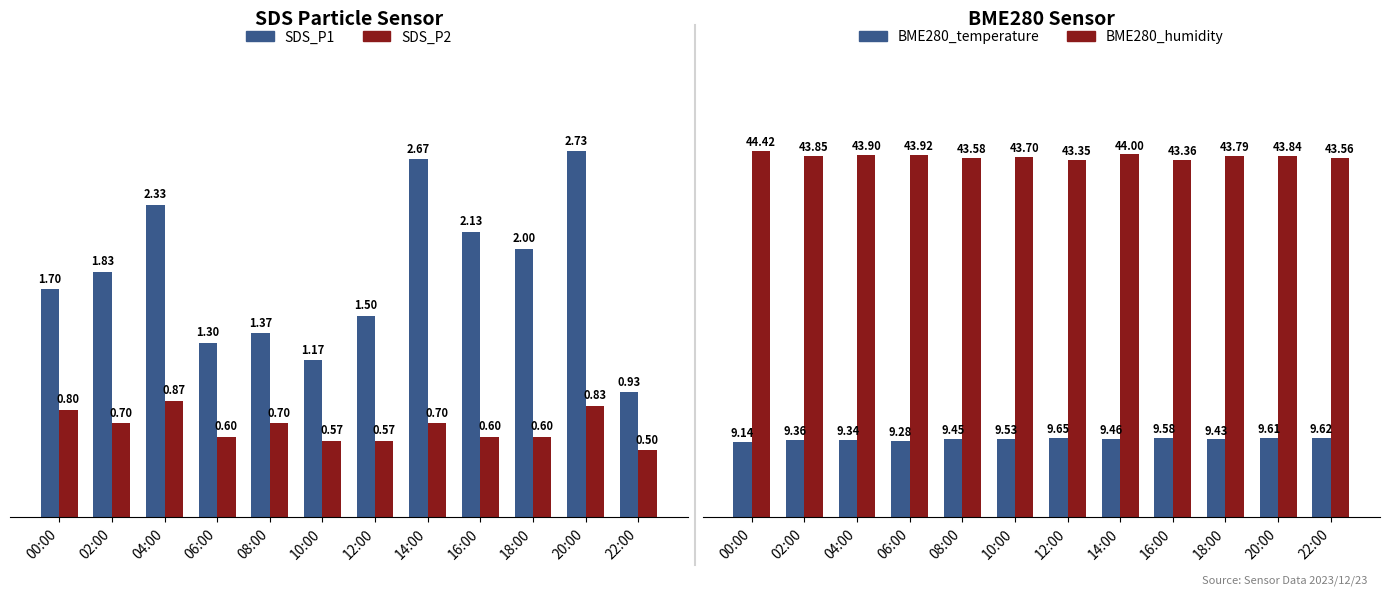

Count the number of categories in the chart.

12